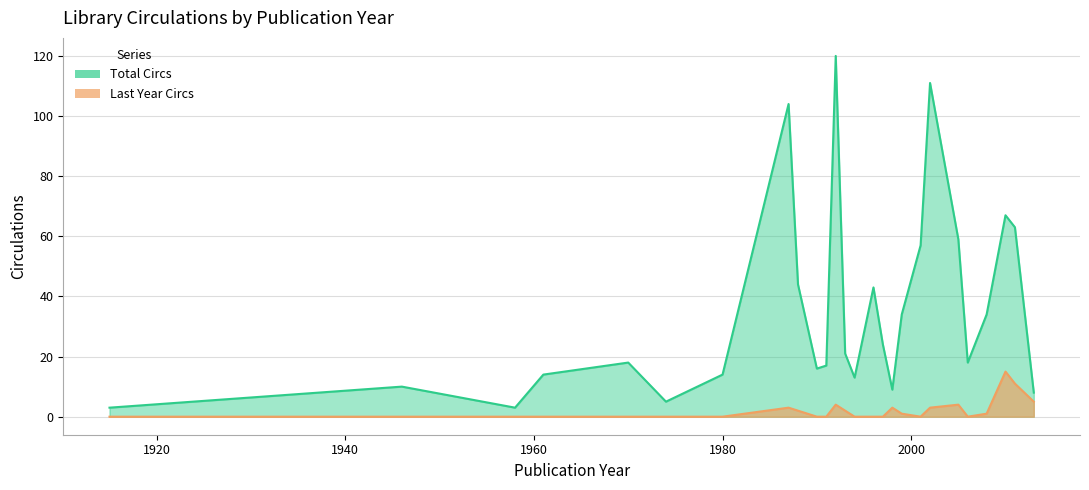

What are all the series names shown in the legend?

Total Circs, Last Year Circs